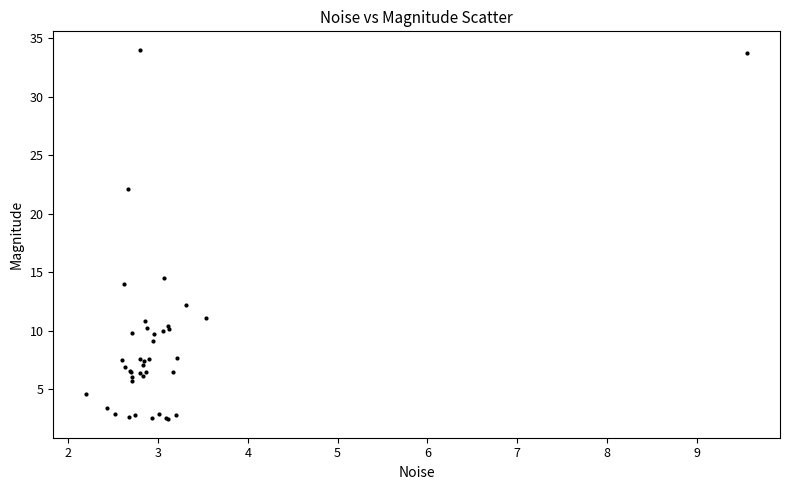

What Y value in the scatter plot is closest to 18?

14.5